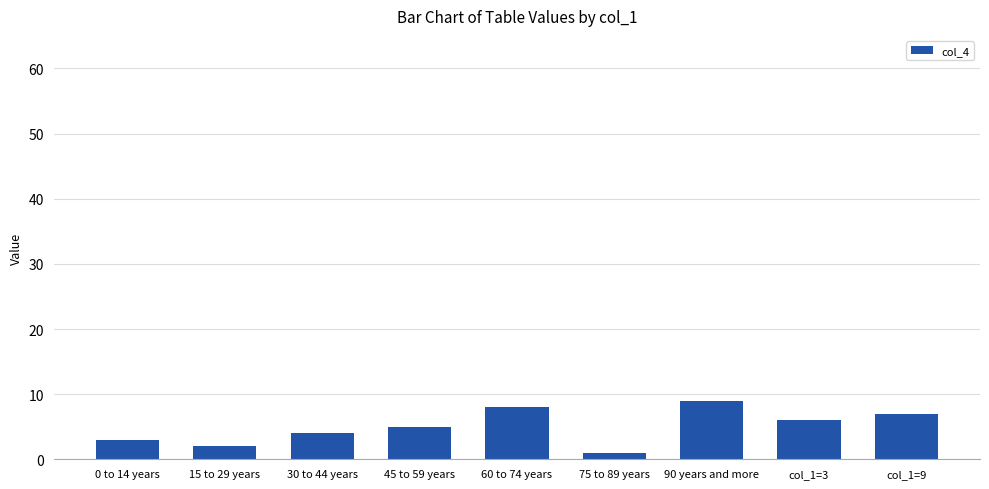

Rank the categories by value from highest to lowest.

90 years and more, 60 to 74 years, col_1=9, col_1=3, 45 to 59 years, 30 to 44 years, 0 to 14 years, 15 to 29 years, 75 to 89 years